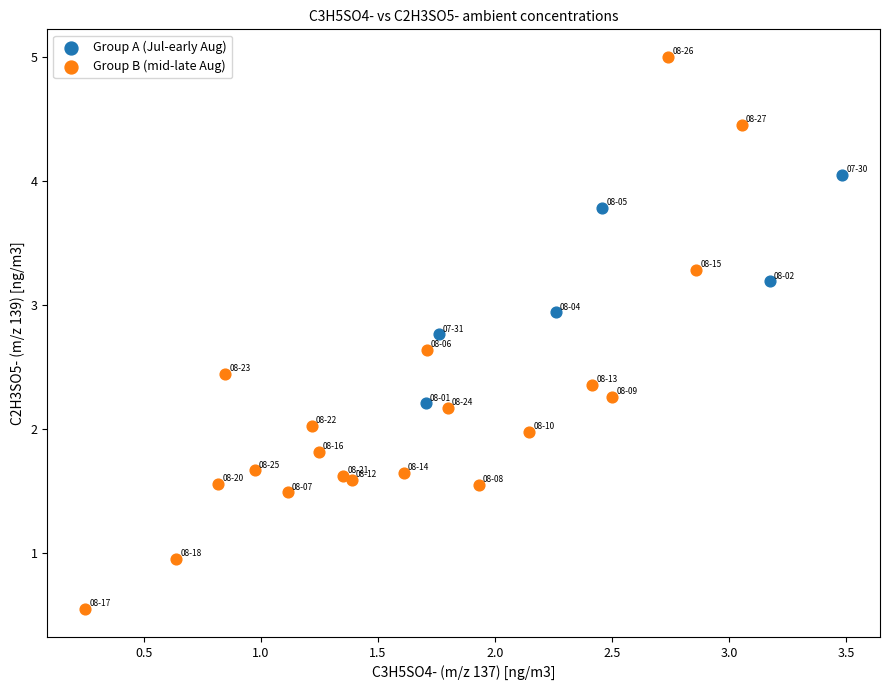

Which series reaches the minimum Y coordinate?

Group B (mid-late Aug)